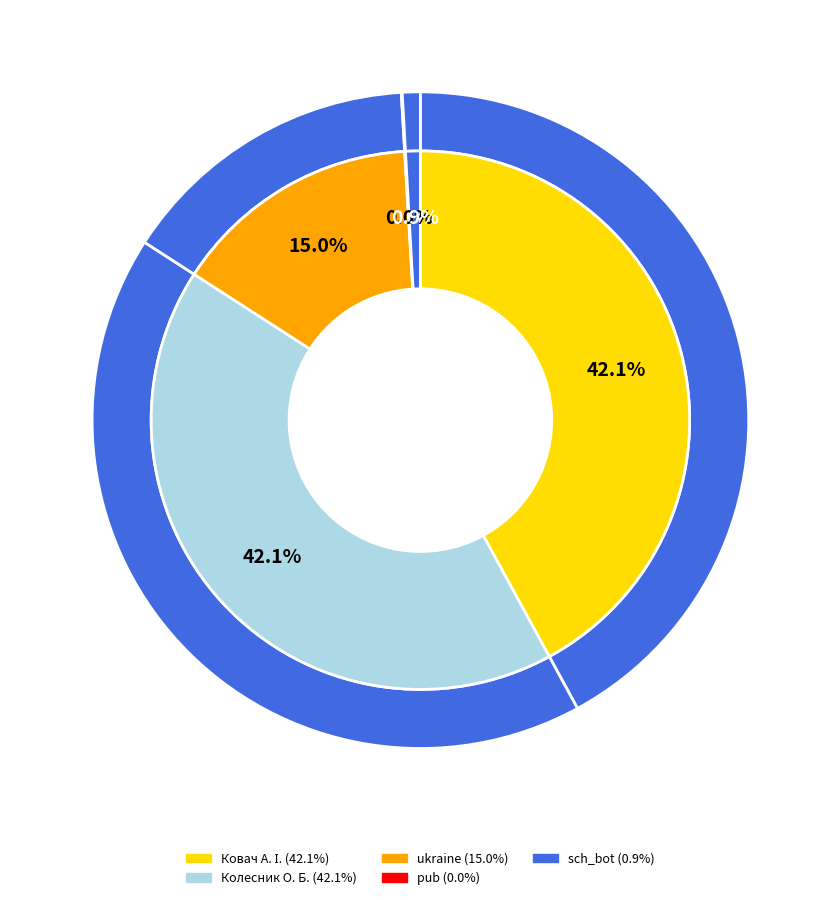

Between Ковач А. І. and sch_bot, which is larger?

Ковач А. І.